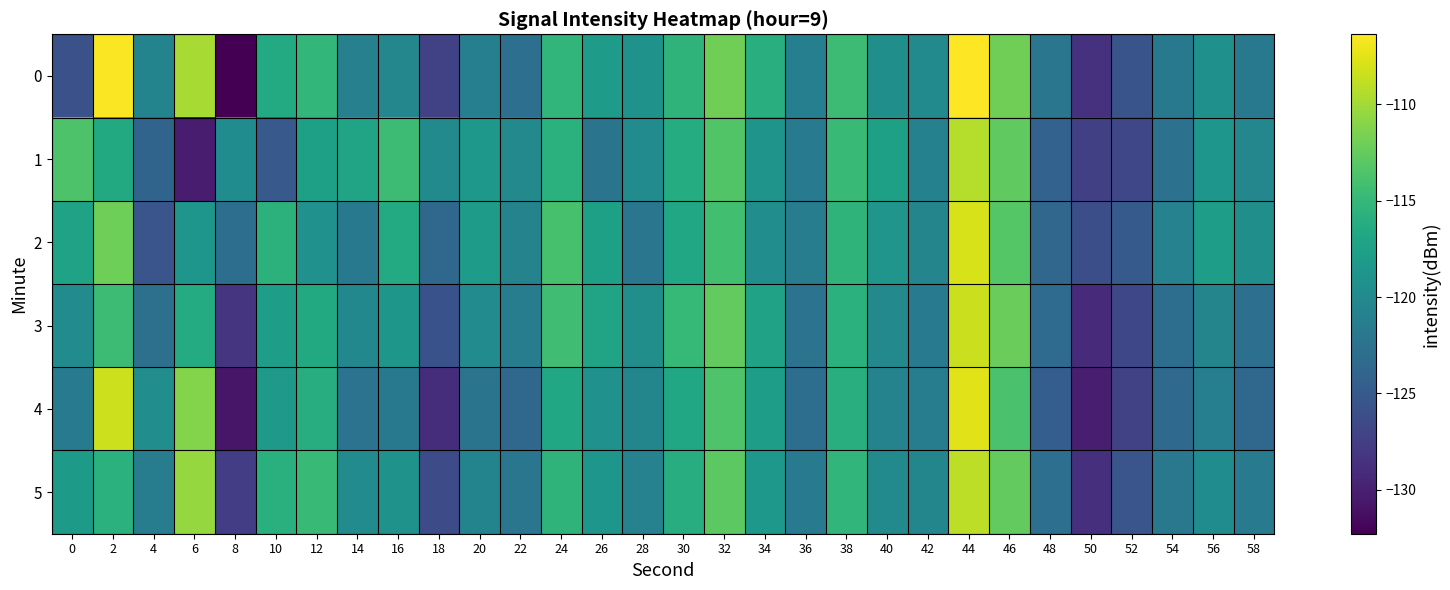

At 52, list the series in order from smallest to largest.

4, 1, 3, 0, 5, 2